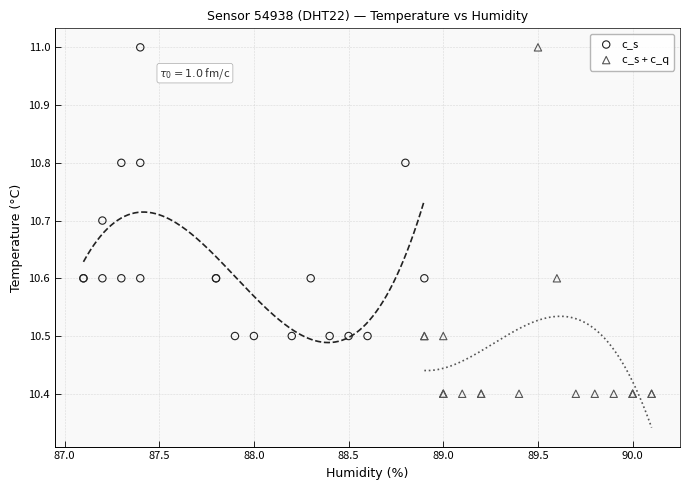

Which series contains the lowest Y value?

c_s + c_q